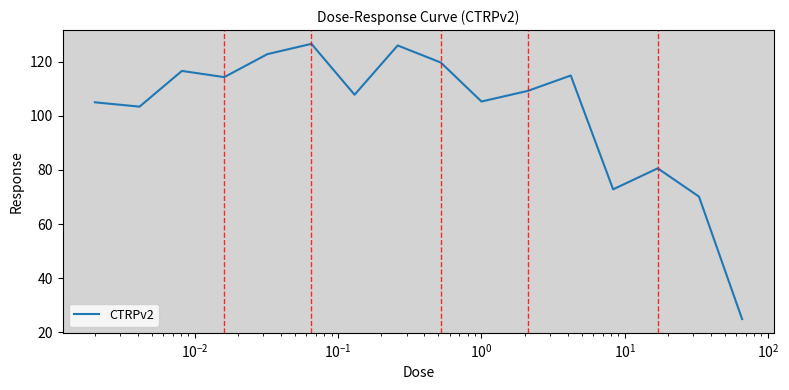

What is the difference between the maximum and minimum values?

101.7